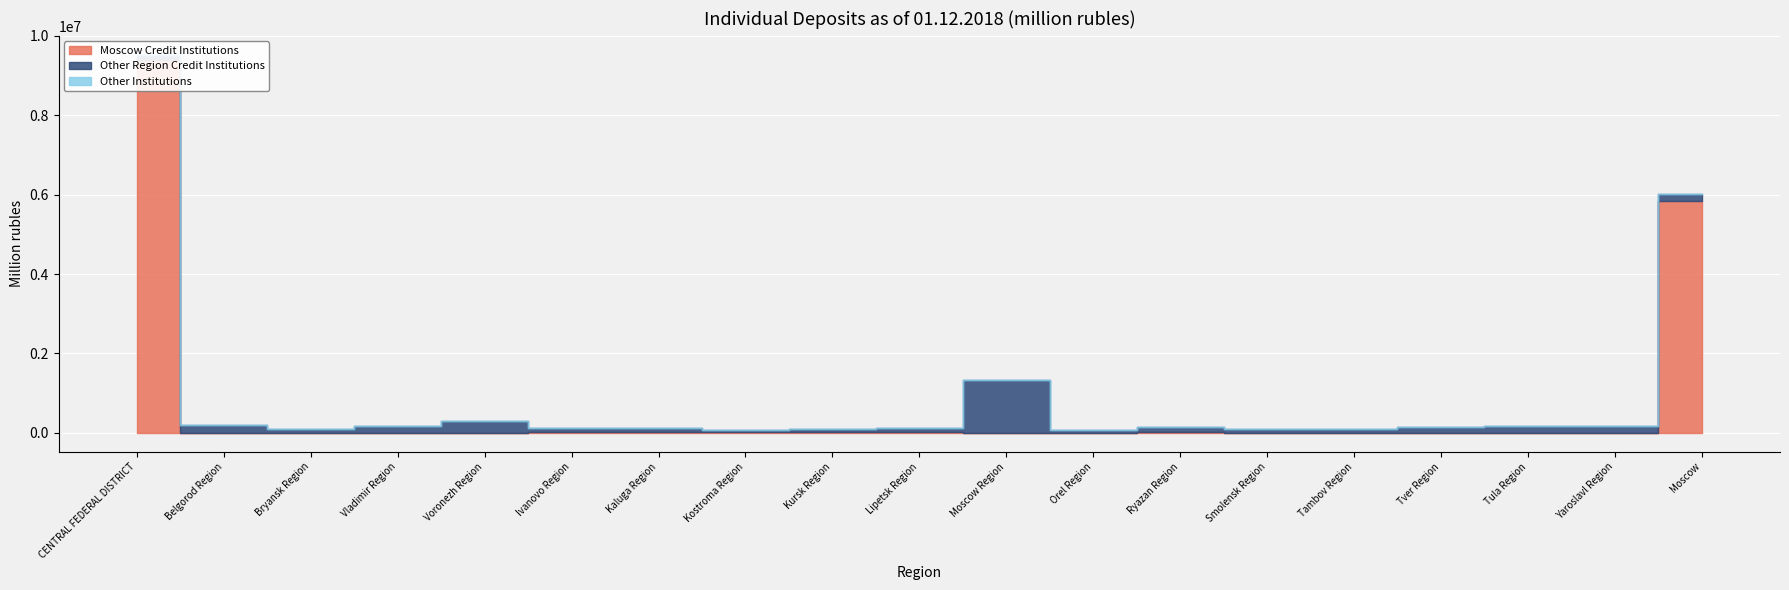

What is the total value across all series at Tambov Region?

87186